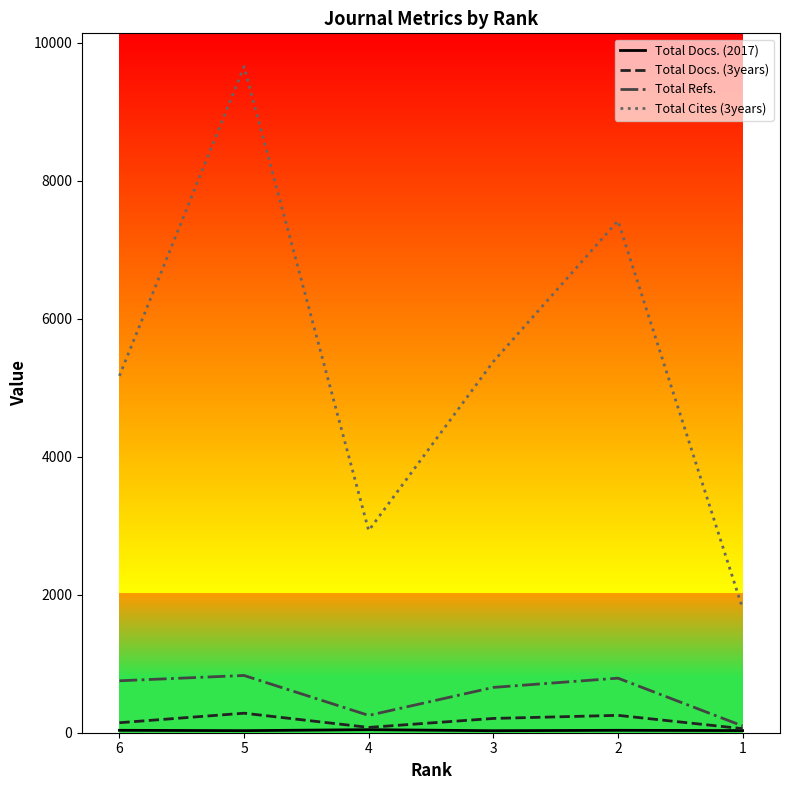

True or false: Total Docs. (3years) and Total Cites (3years) cross at least once.

False